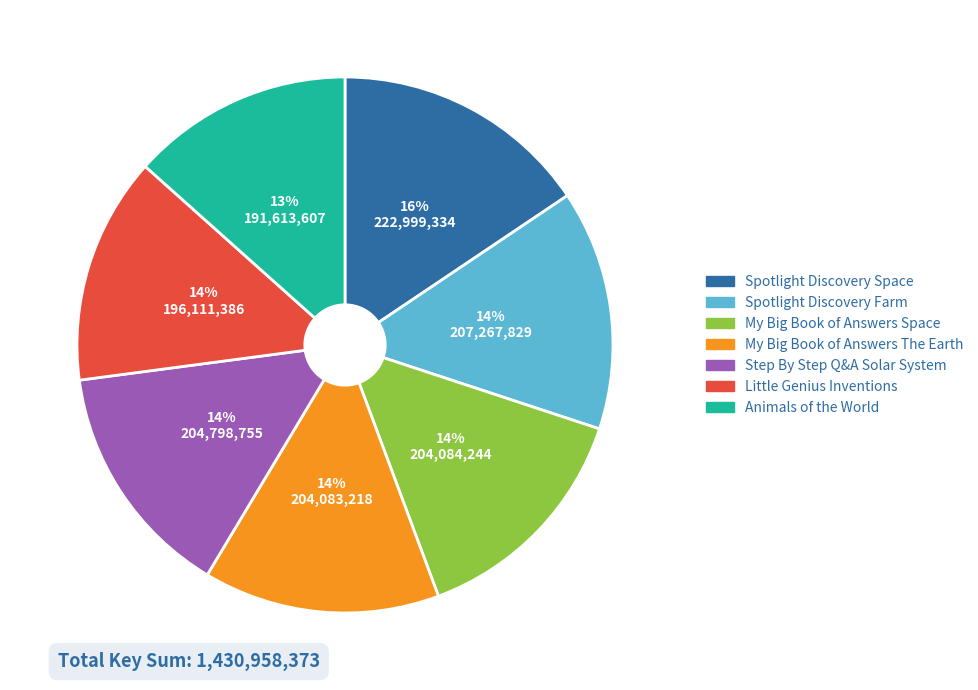

How many slices are in this pie chart?

7